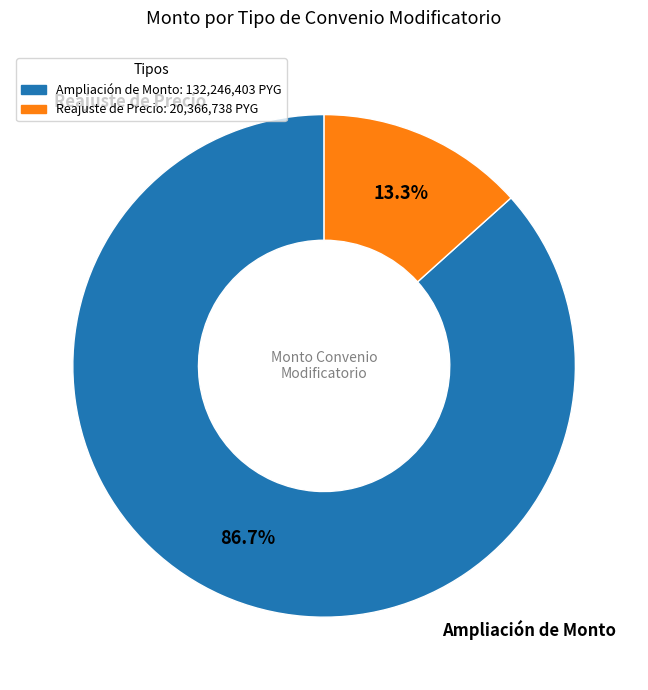

Is there a majority slice in this chart?

Yes